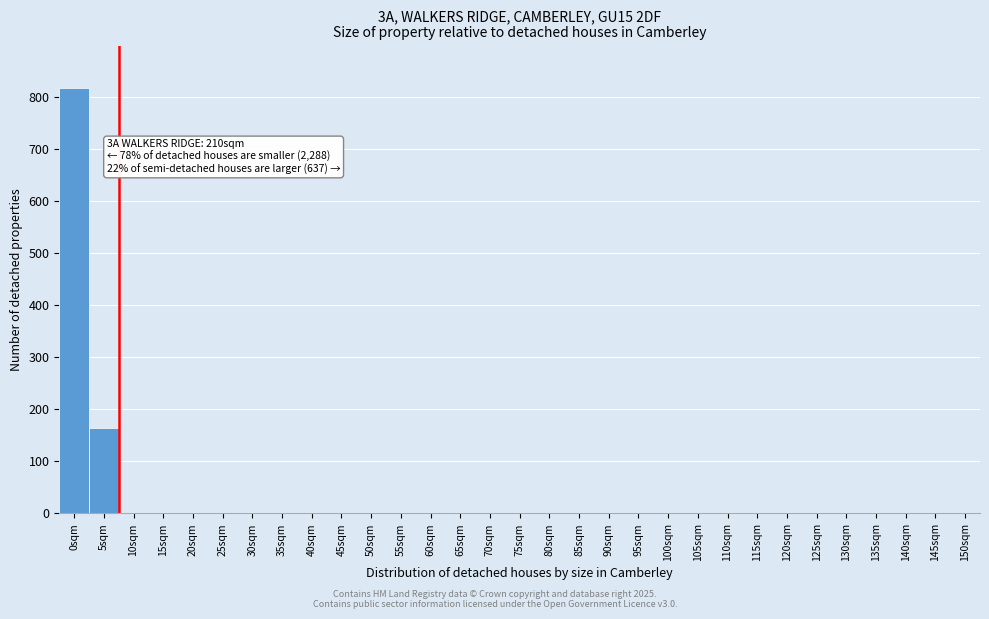

What is the change in value from 0sqm to 70sqm?

-817